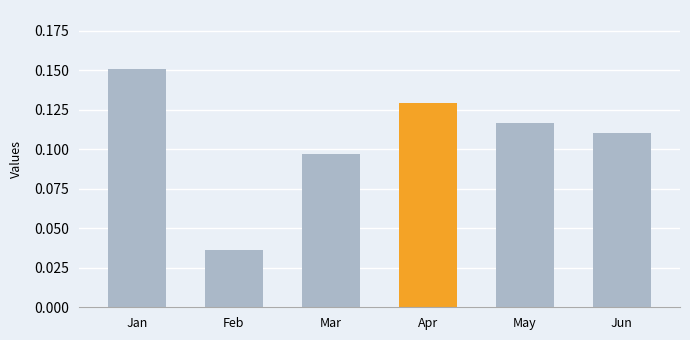

Which has a higher value, May or Feb?

May